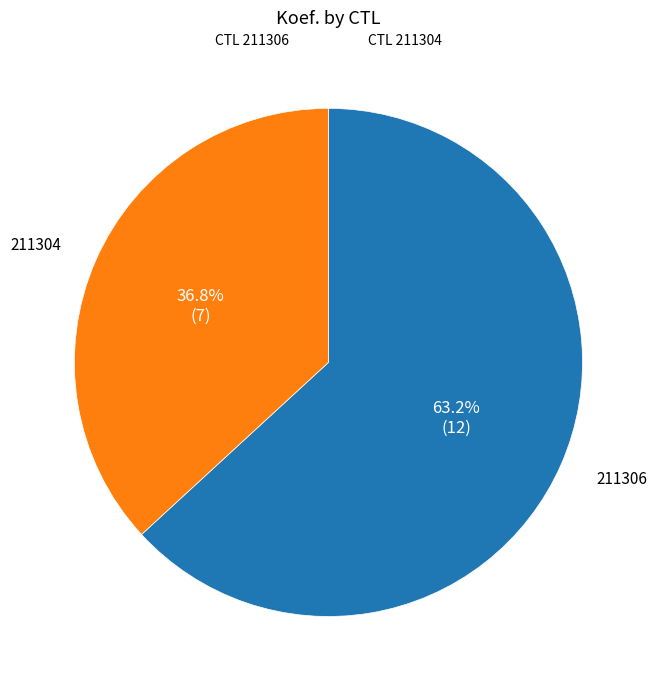

Is there a majority slice in this chart?

Yes